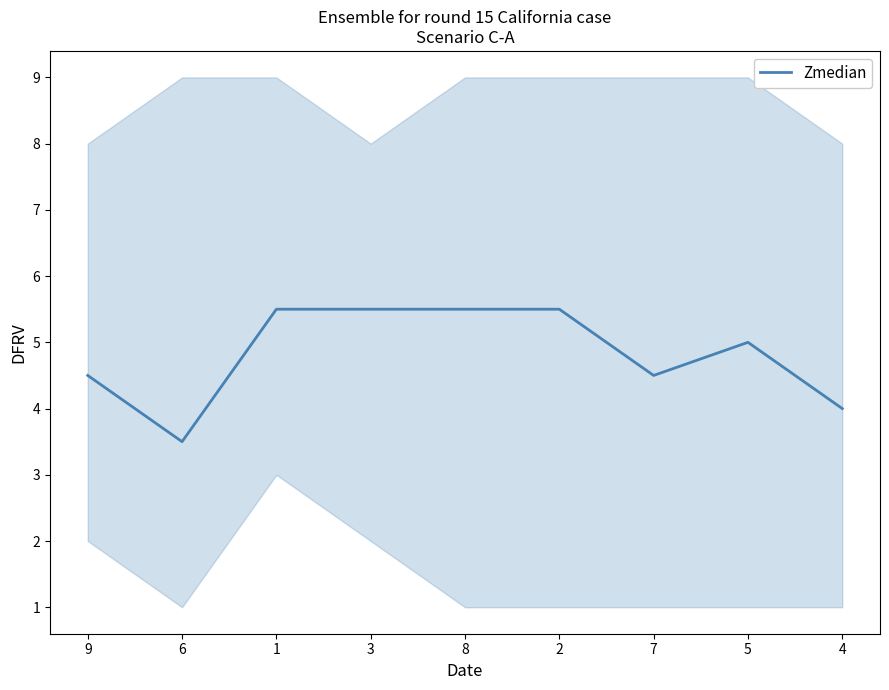

True or false: there are more than 0 points higher than both neighbors.

True